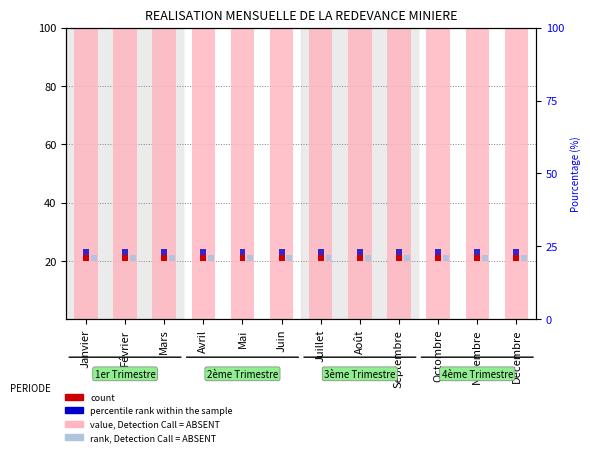

Which series changed the most between Janvier and Novembre?

value, Detection Call = ABSENT